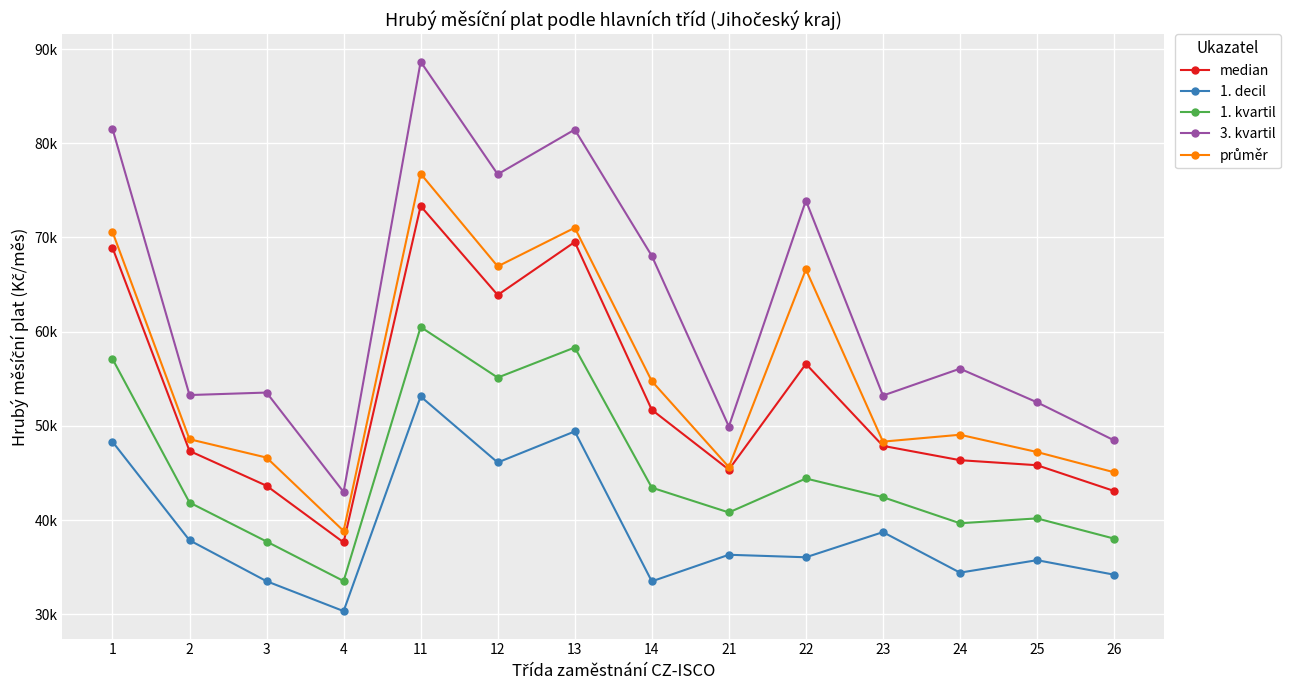

How many interior local valleys does the median series have?

3